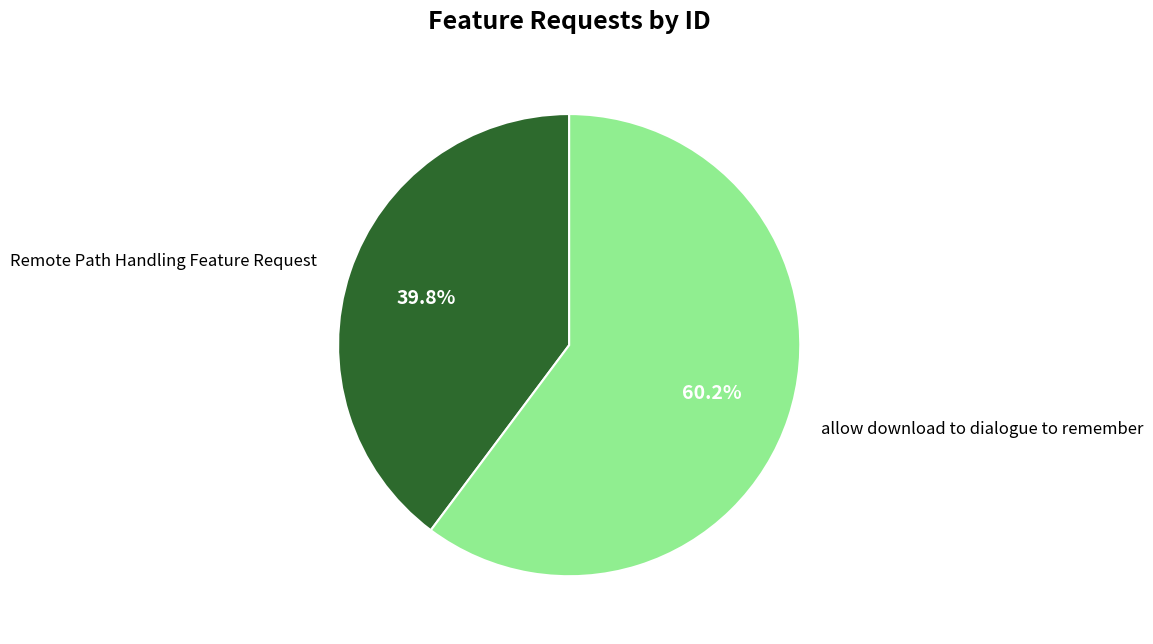

To the nearest percent, what is the average slice percentage?

50%